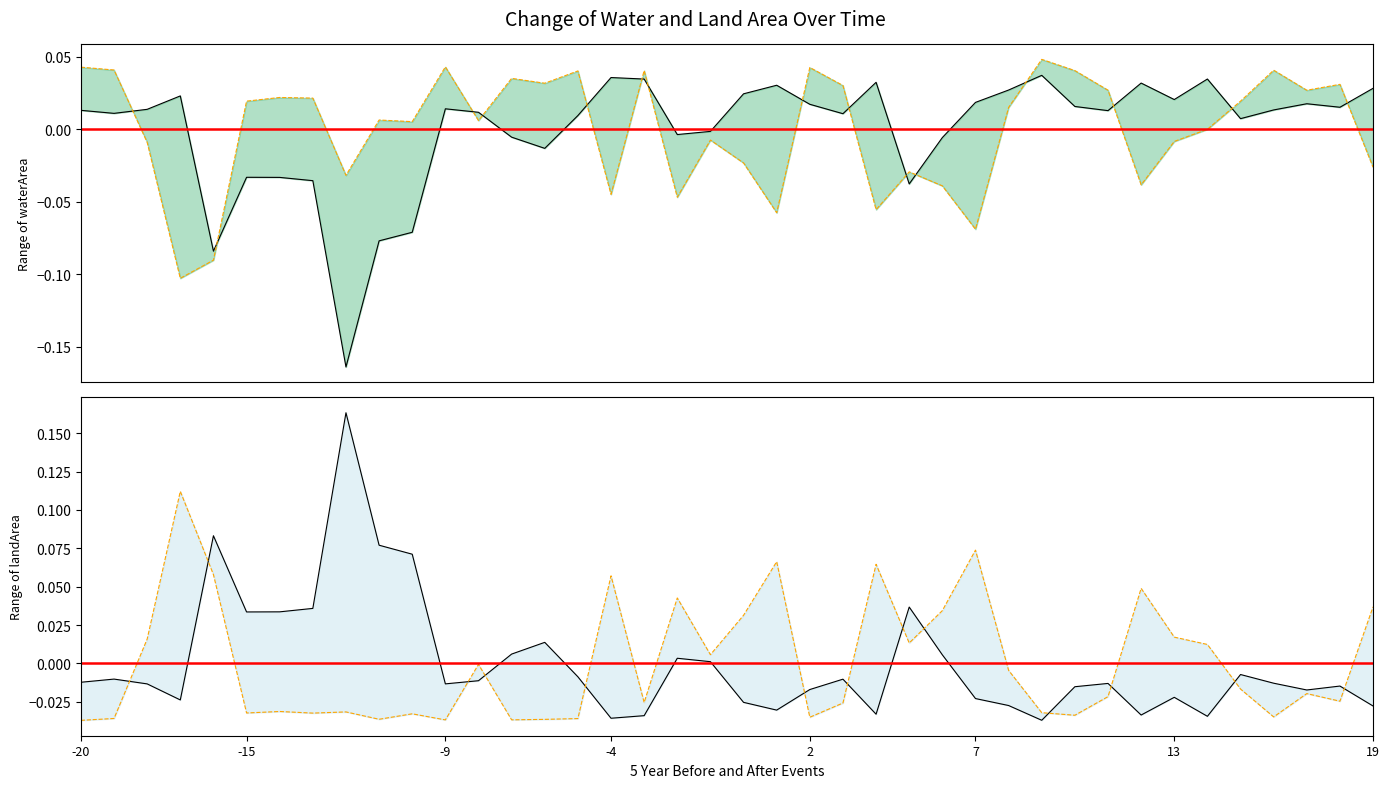

What is the difference between the maximum and minimum values in the origWaterArea series?

0.2